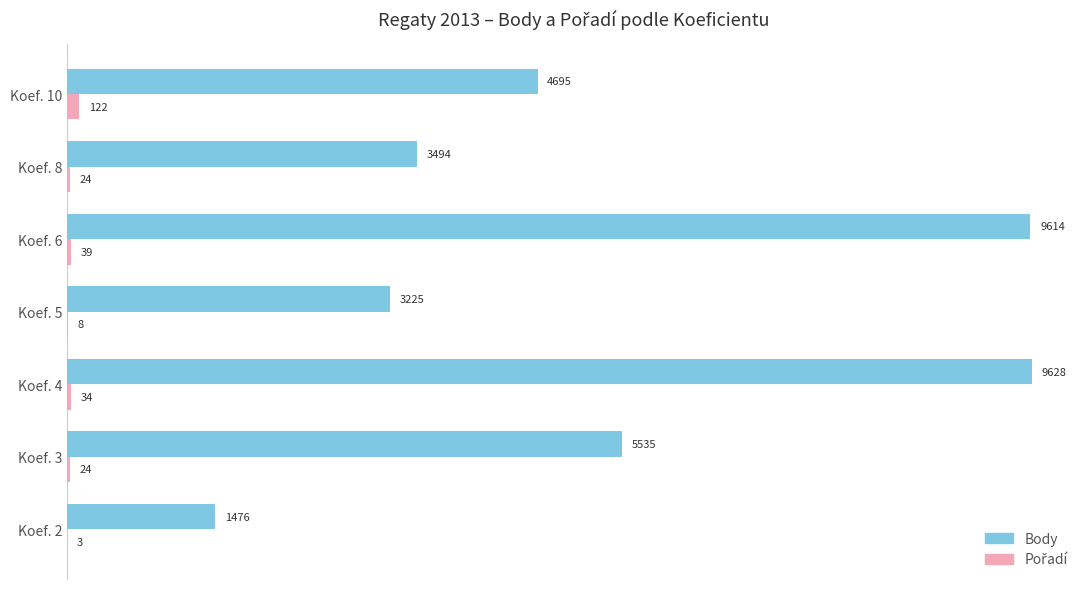

At which category is the sum across all series the highest?

Koef. 4